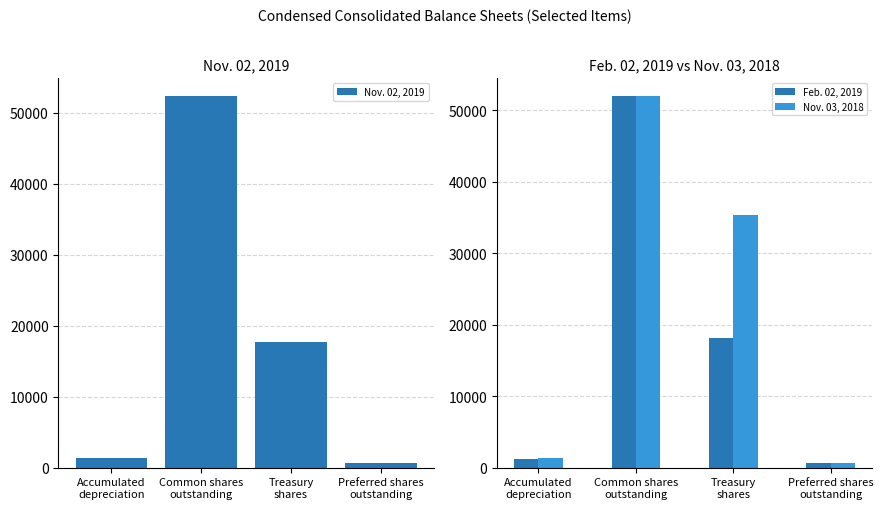

What is the value of the Nov. 02, 2019 bar at the 2nd from the left?

52300.0